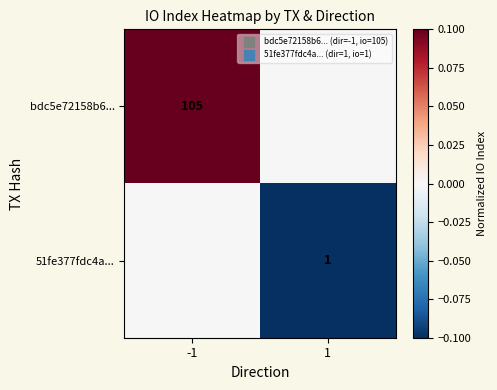

Which has a higher value, 1 or -1?

-1